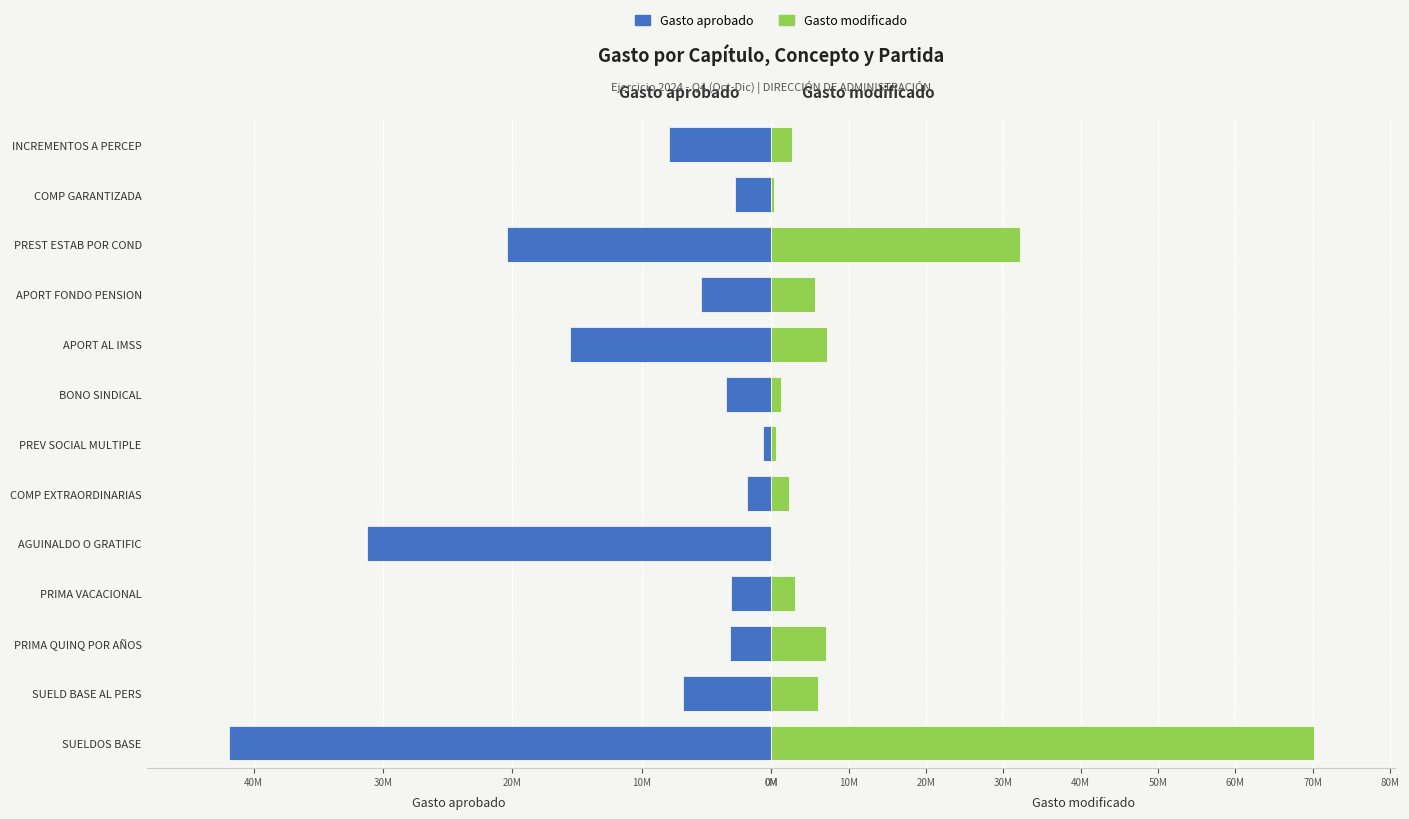

List the series in order of their overall mean, highest first.

Gasto aprobado, Gasto modificado